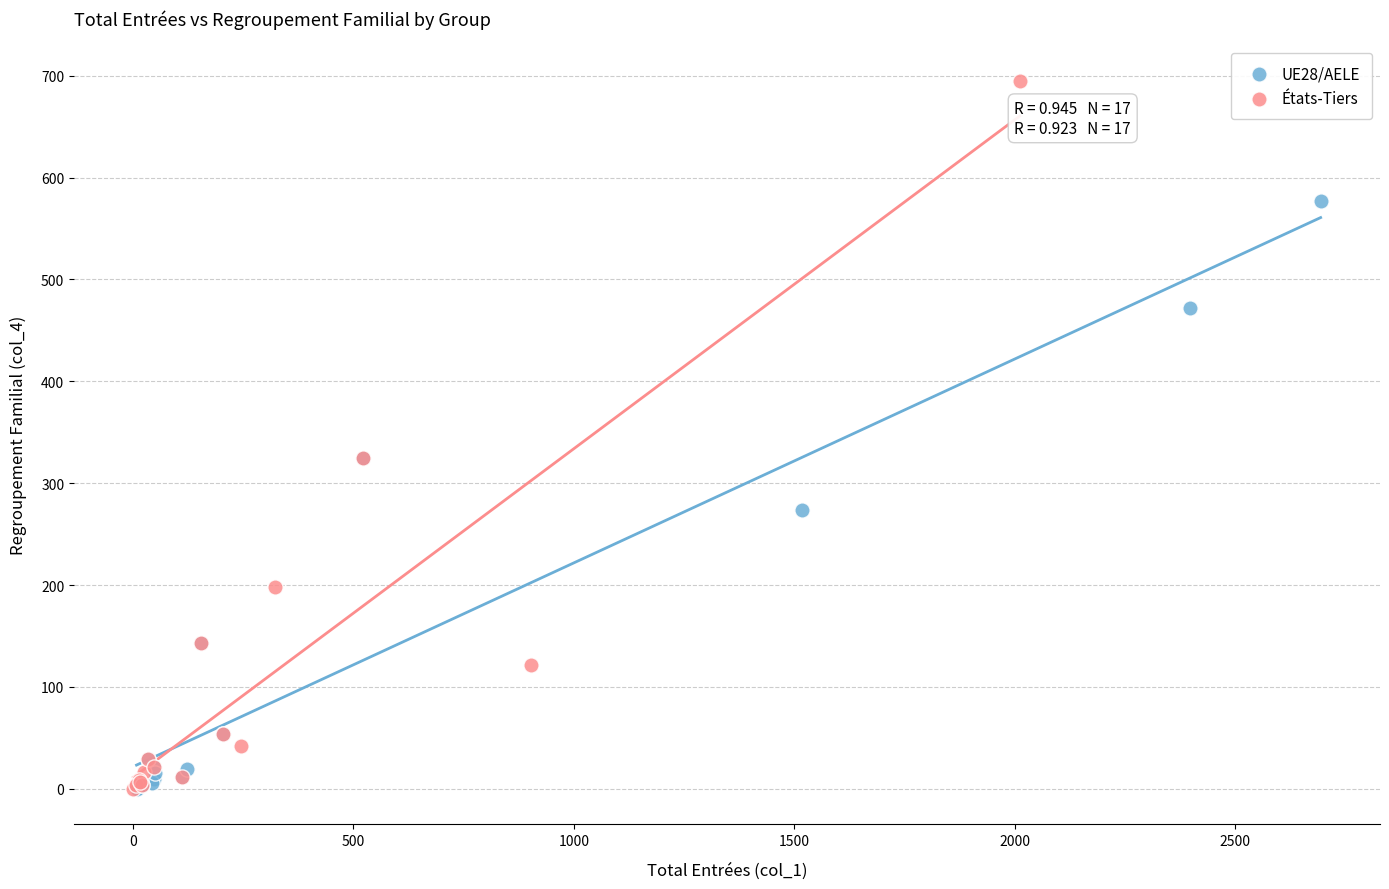

Which series has the widest spread of Y values?

États-Tiers